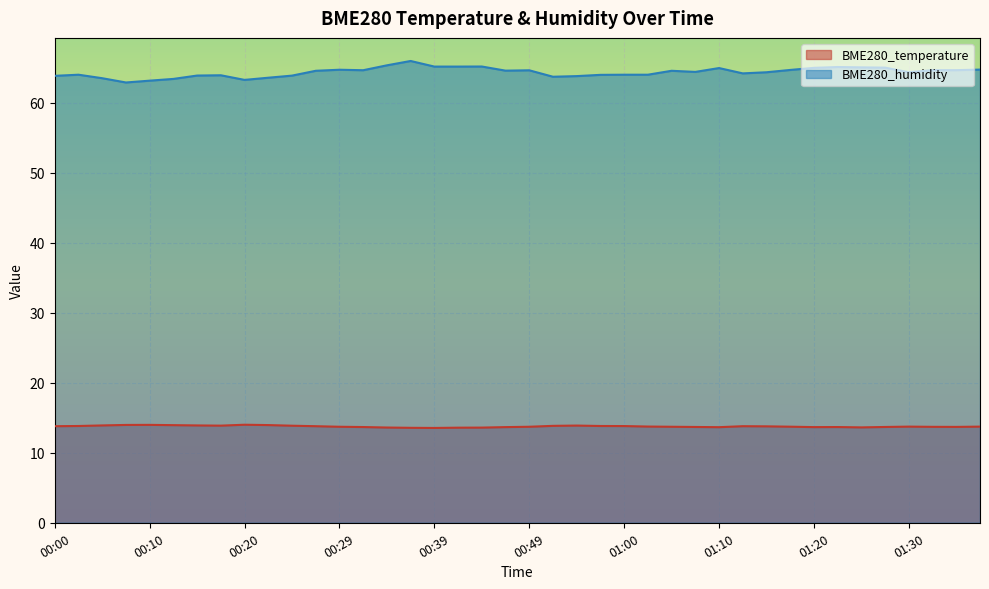

True or false: BME280_humidity has more than 0 interior local peaks.

True